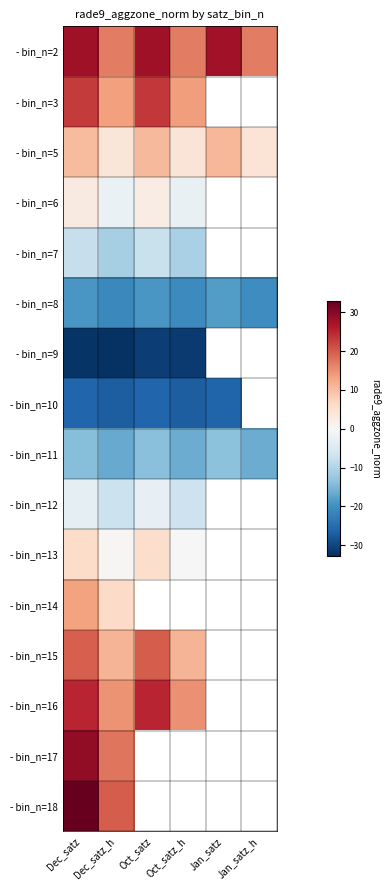

Count the number of categories in the chart.

6